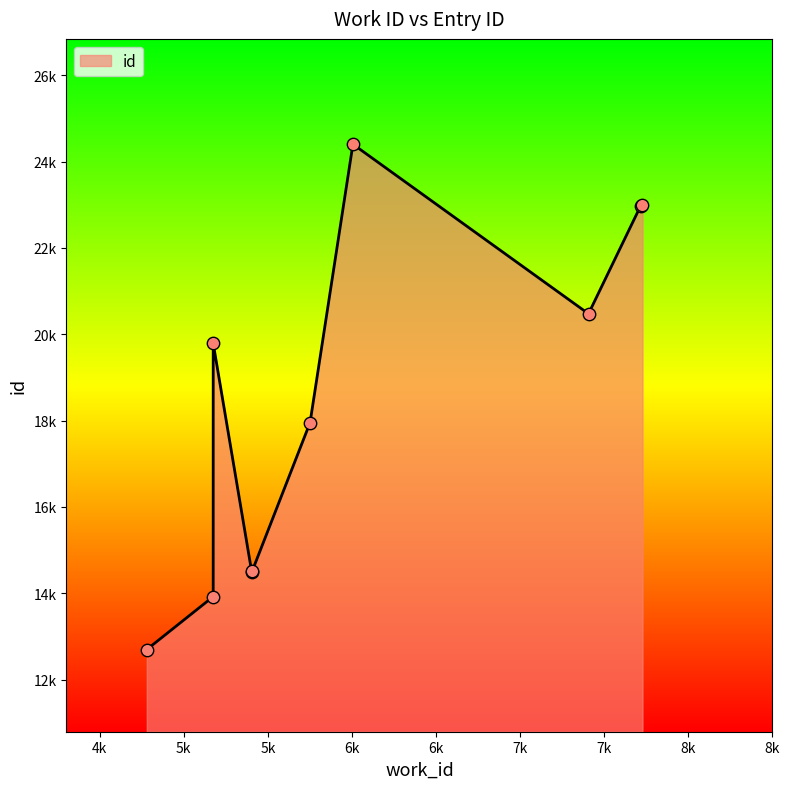

What is the change in value from 5175 to 5406?

+582